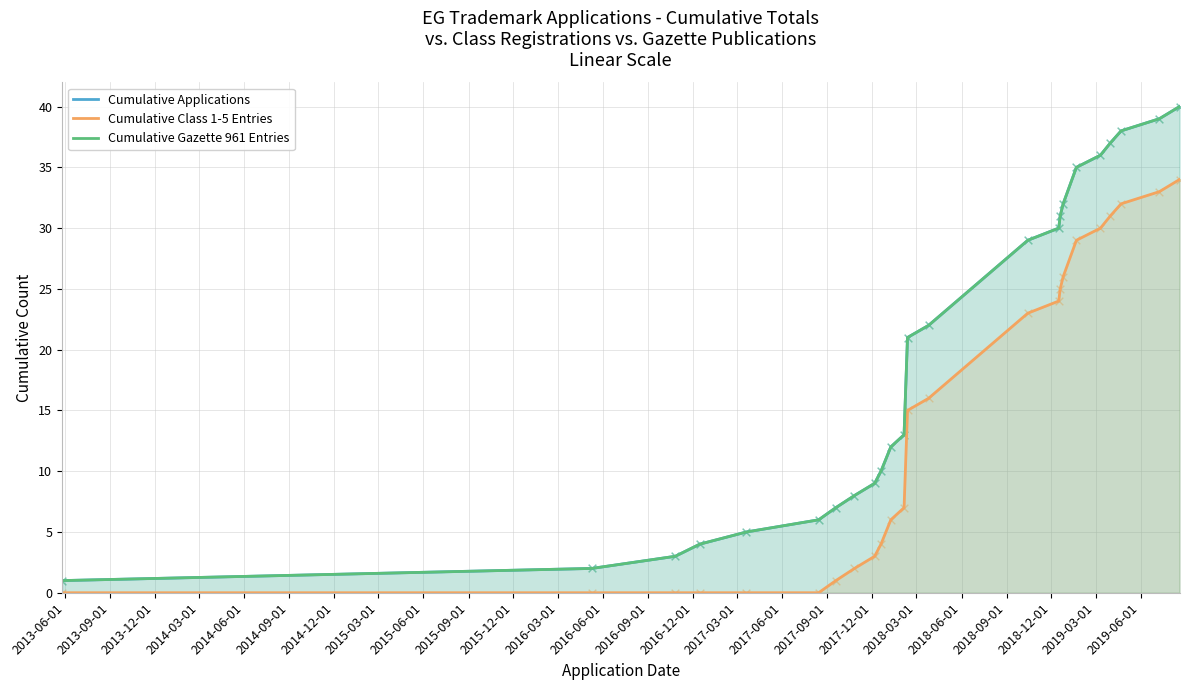

Which series contains the highest Y value?

Cumulative Applications